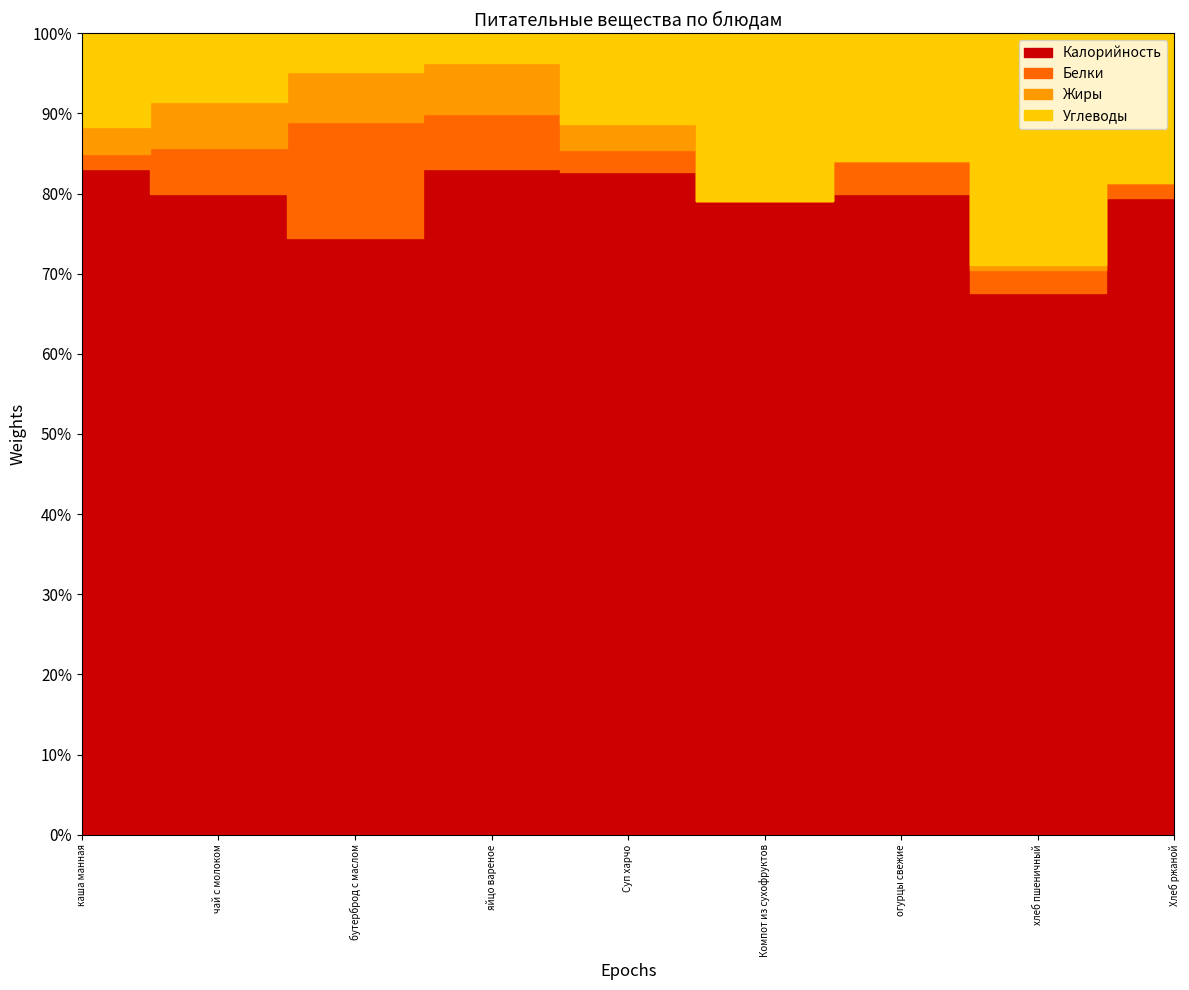

What is the value of the Белки point at the 7th from the left?

1